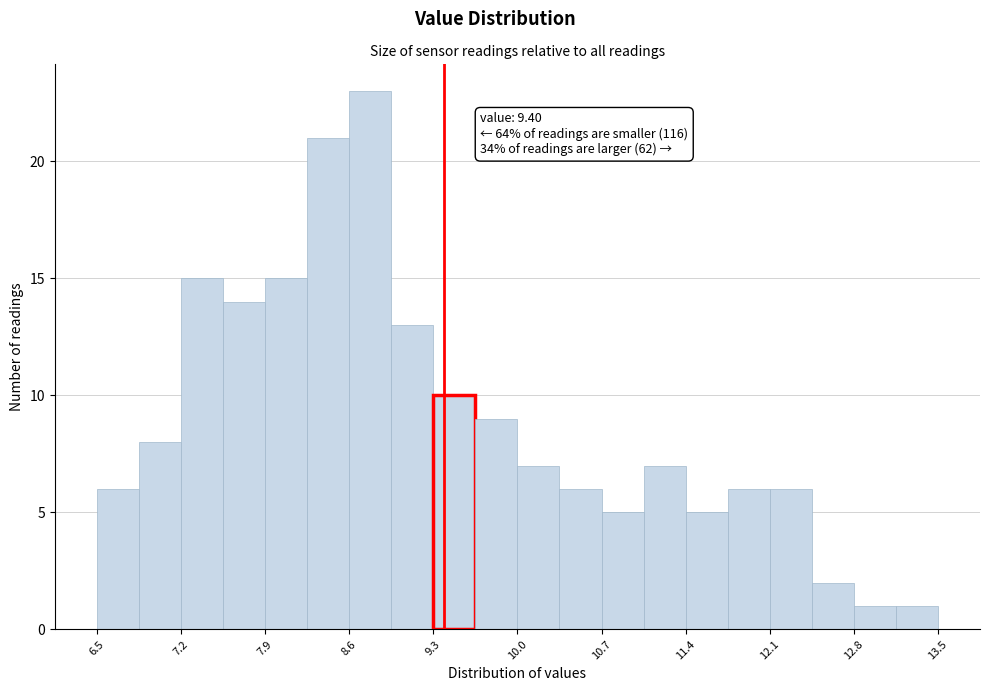

Read against the x-axis, roughly where is the centre of the tallest bar?

8.8